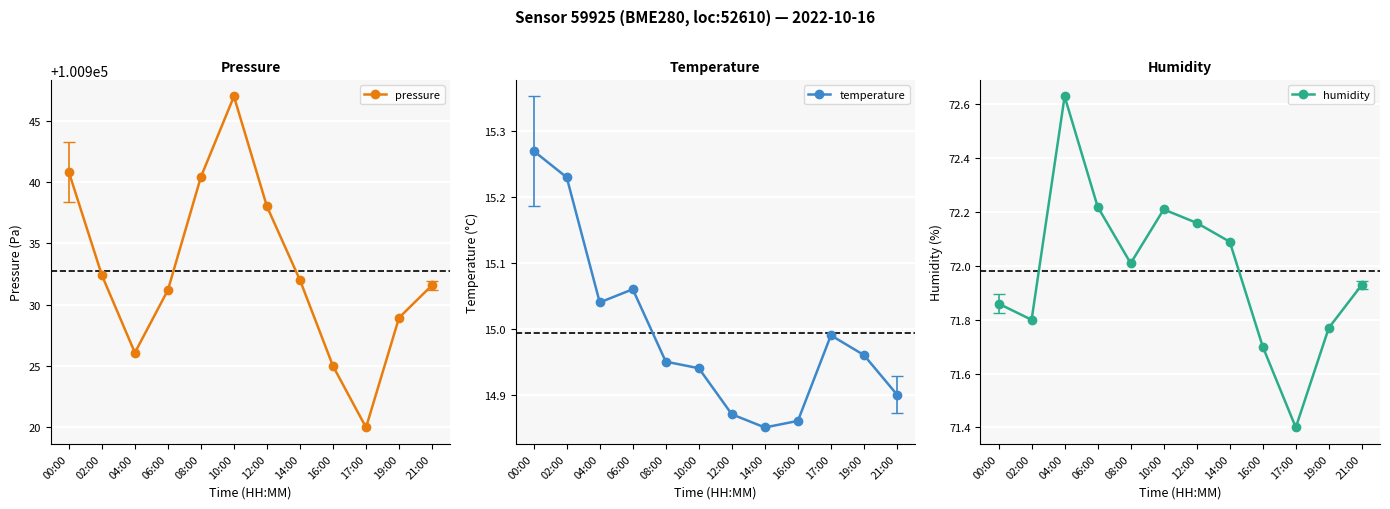

Between 06:00 and 19:00, which series saw the biggest shift?

pressure